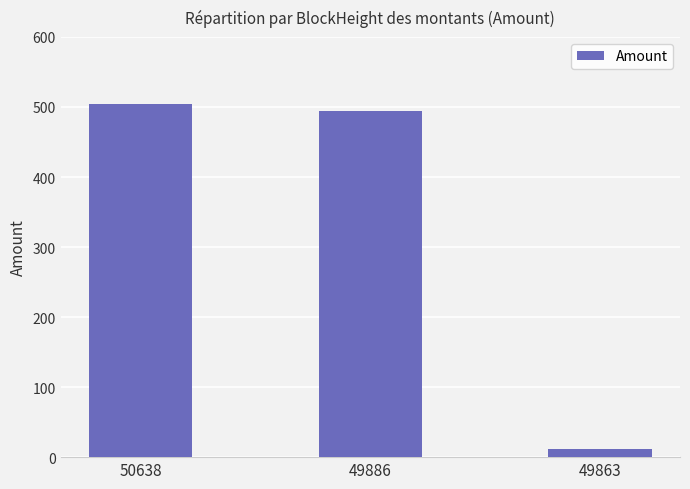

What is the change in value from 49886 to 49863?

-482.8